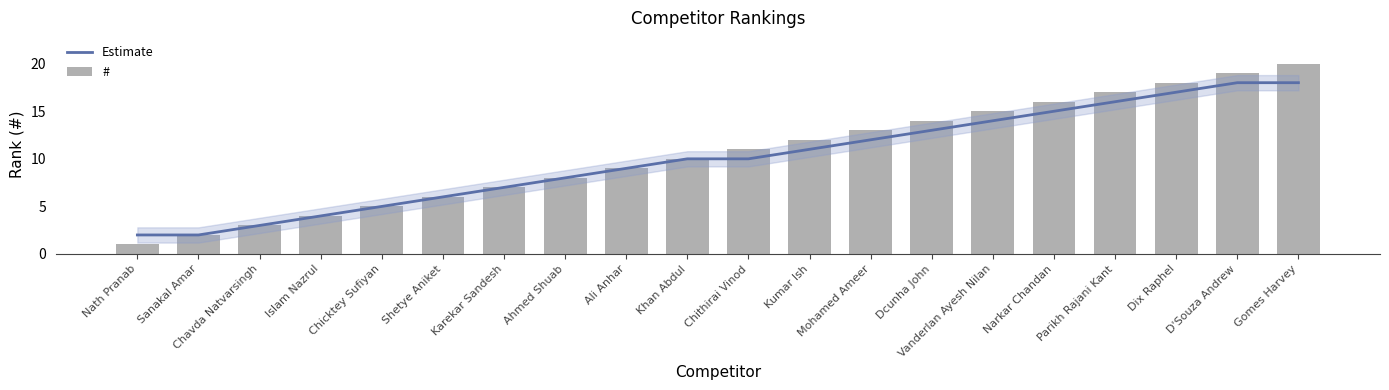

At which category does the chart reach its peak across all series?

Gomes Harvey